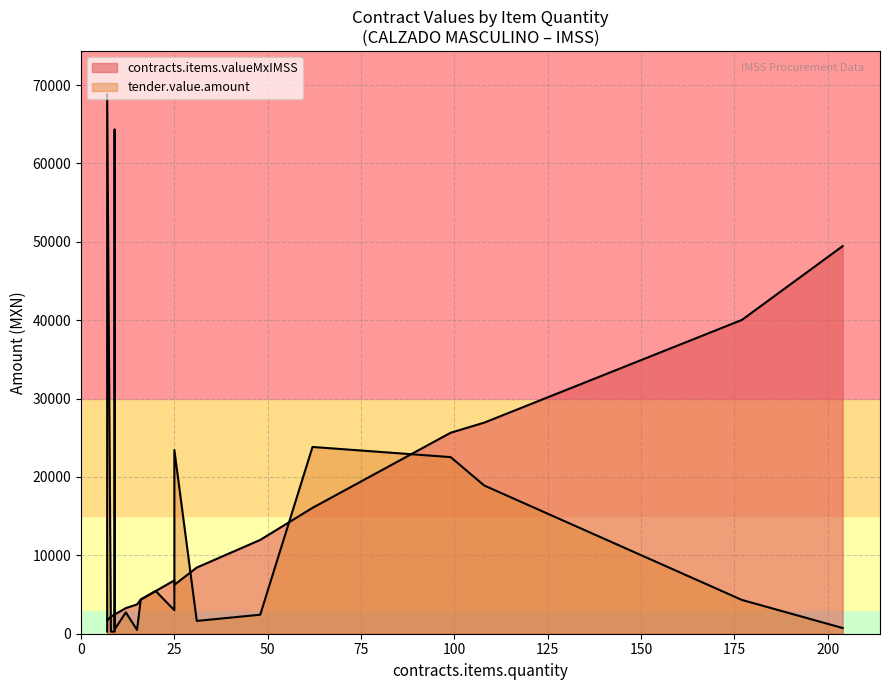

Reading right to left, transcribe all the data shown in this chart.

contracts.items.quantity: 7=7.0	7=7.0	9=9.0	8=8.0	9=9.0	9=9.0	9=9.0	12=12.0	15=15.0	16=16.0	20=20.0	25=25.0	25=25.0	31=31.0	48=48.0	62=62.0	99=99.0	108=108.0	177=177.0	204=204.0
contracts.items.valueMxIMSS: 7=1697.1	7=1906.8	9=2171.5	8=2179.2	9=2451.6	9=2451.6	9=2451.6	12=3268.8	15=3741.0	16=4358.4	20=5448.1	25=6235.0	25=6810.1	31=8444.5	48=11971.2	62=16059.7	99=25643.8	108=26935.2	177=40037.4	204=49457.8
tender.value.amount: 7=68853.0	7=272.4	9=64320.8	8=272.4	9=272.4	9=544.8	9=544.8	12=2724.0	15=484.9	16=4358.4	20=5448.1	25=23443.6	25=2996.4	31=1634.4	48=2424.4	62=23830.6	99=22535.4	108=18910.3	177=4312.9	204=727.3